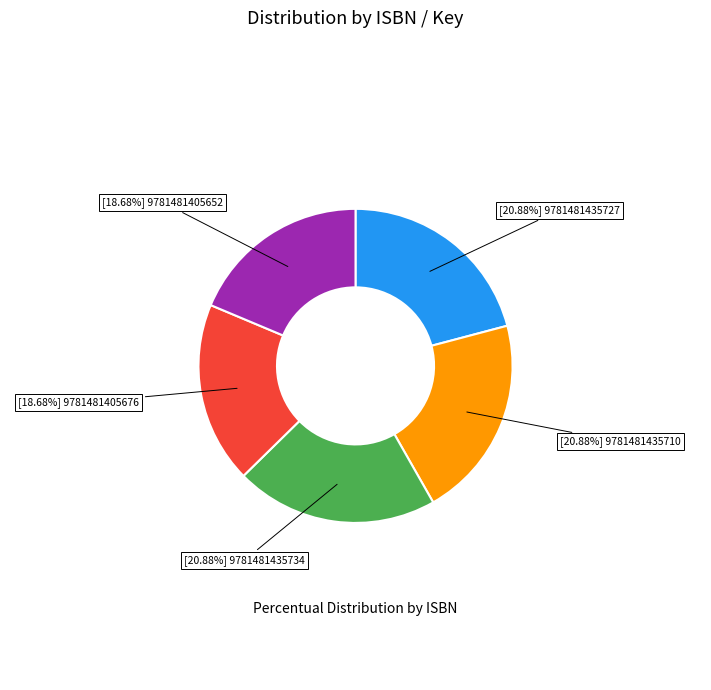

To the nearest percent, what is the difference between the largest and smallest slice percentages?

2%